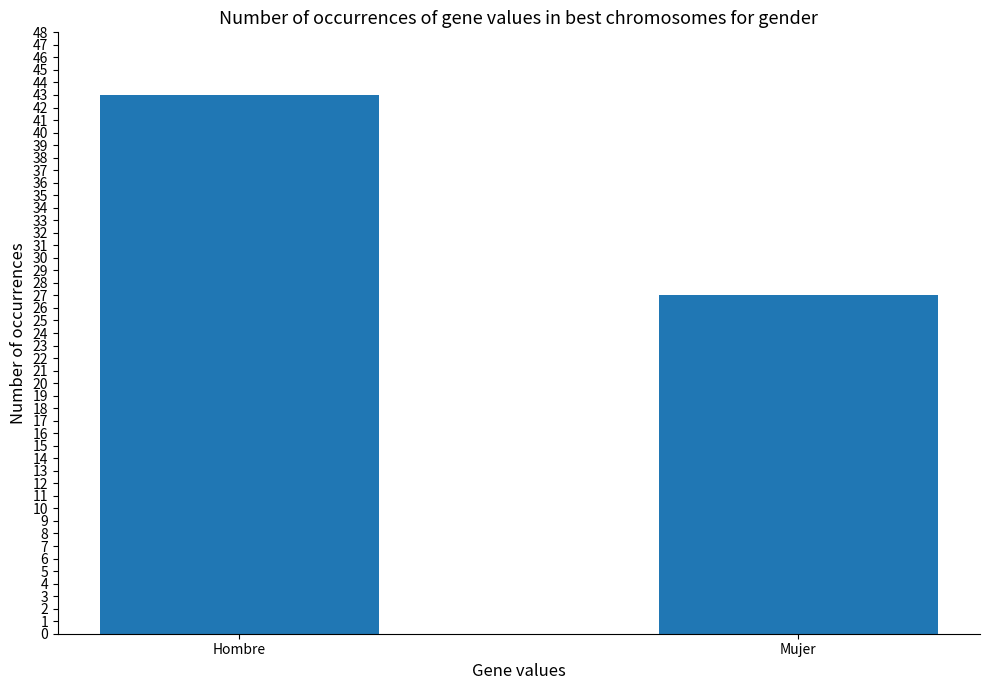

What position from the right is Mujer?

1